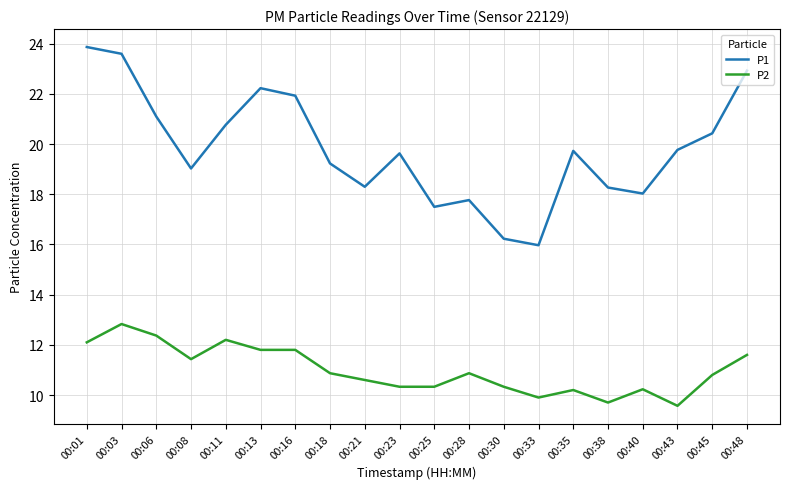

True or false: P1 and P2 intersect in this chart.

False